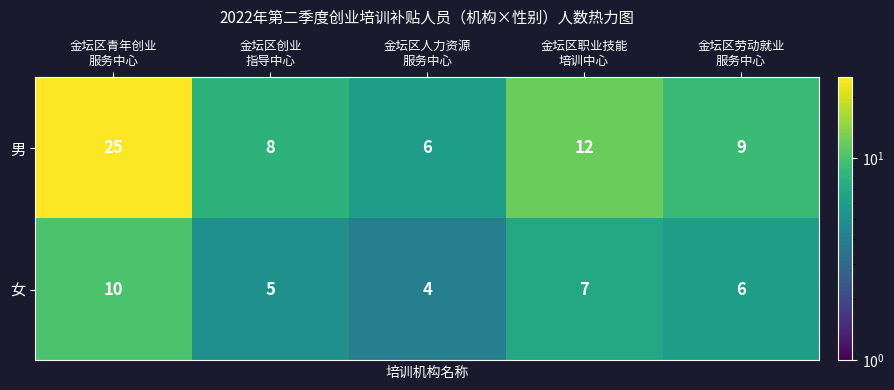

What is the difference between the highest and lowest values at 金坛区人力资源
服务中心?

2